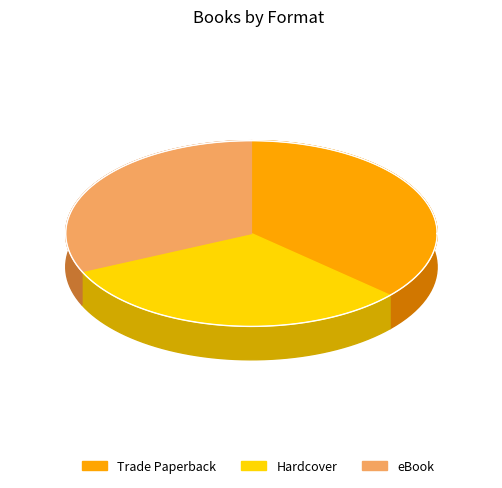

Rank the categories by value from lowest to highest.

Hardcover, eBook, Trade Paperback